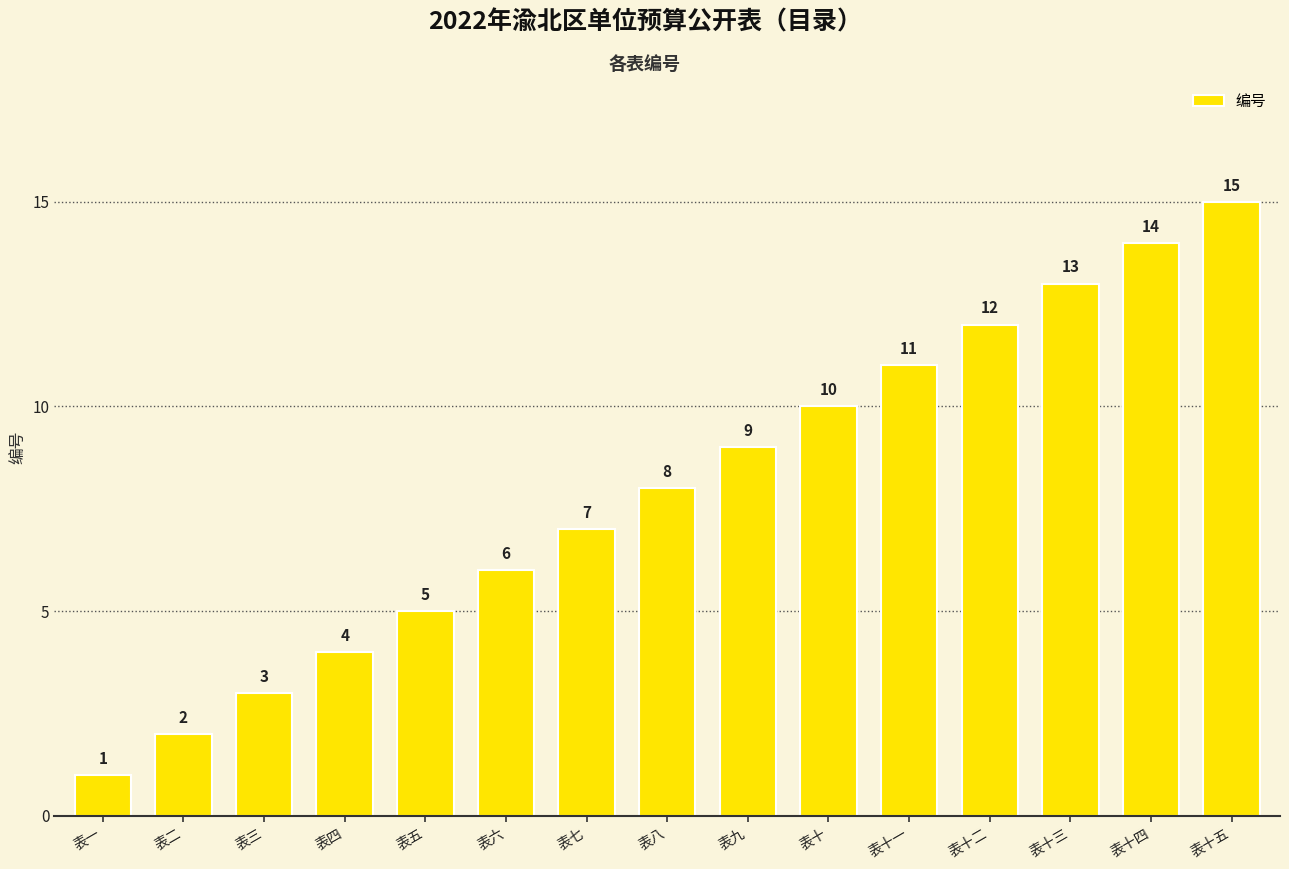

What is the label of the 7th bar from the left?

表七